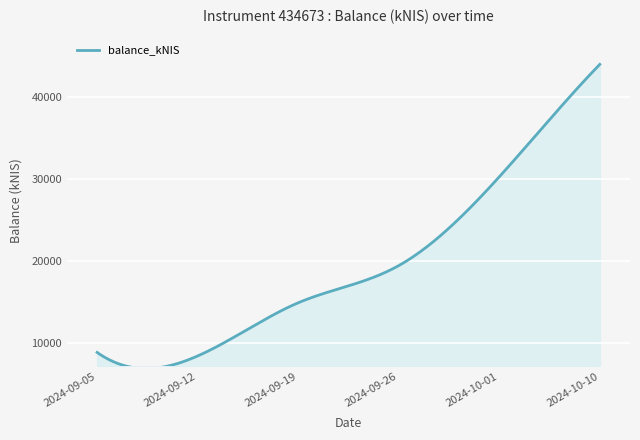

Does the chart display data point markers on the line(s)?

No